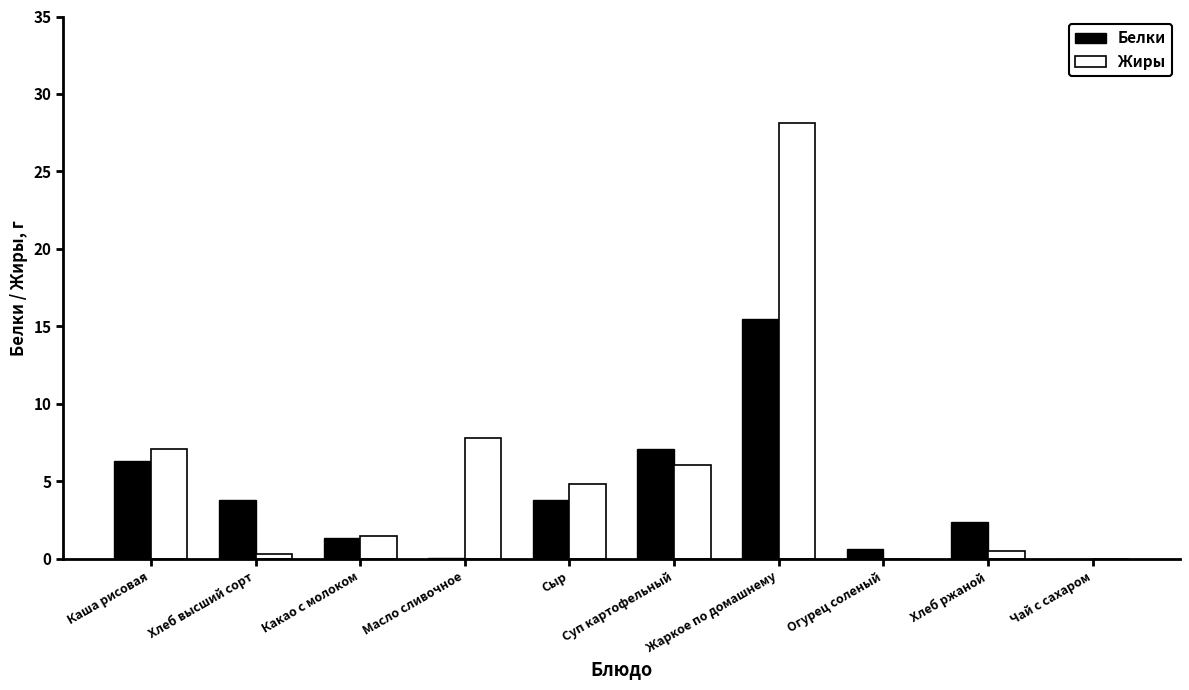

At which category does the chart reach its peak across all series?

Жаркое по домашнему